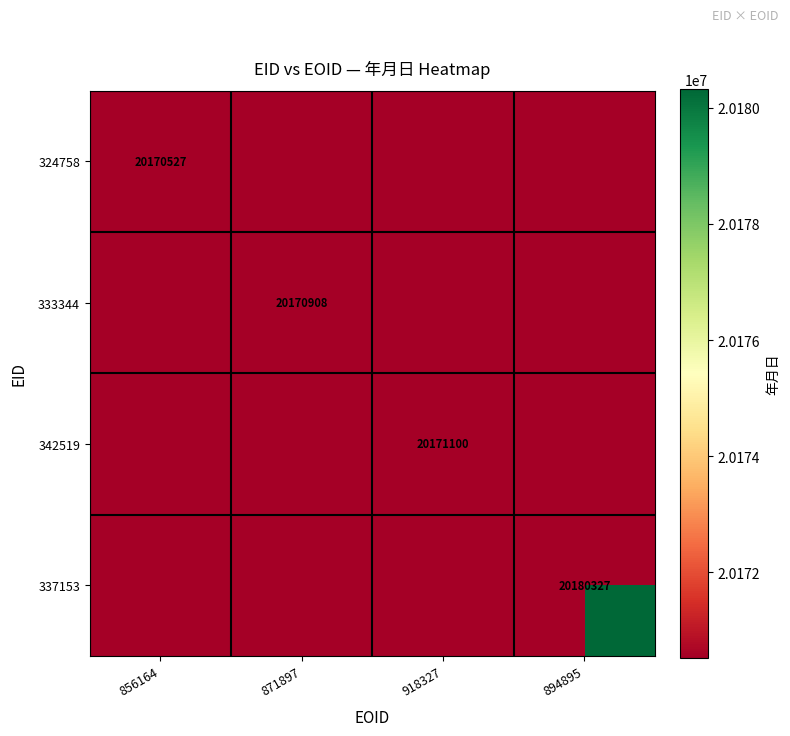

The value of 337153 at 894895 is 34641935. True or false?

False